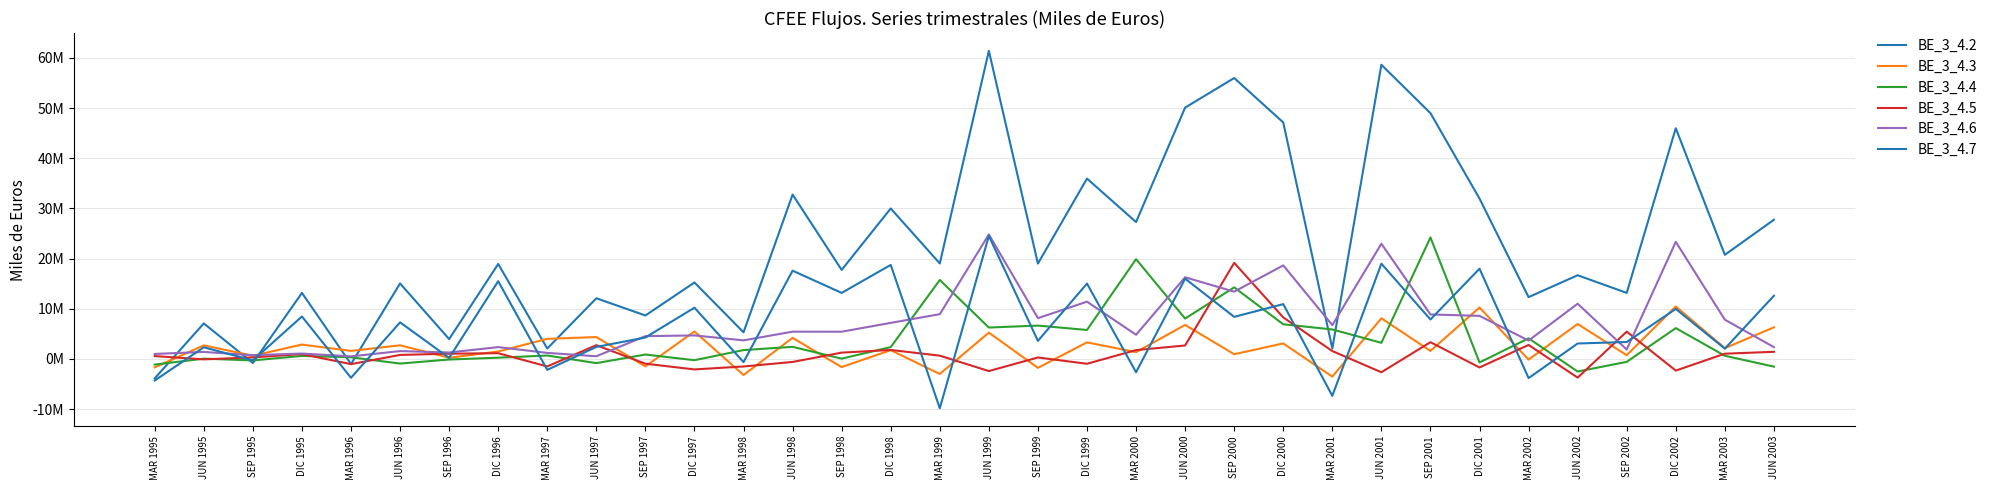

What is the difference between the highest and lowest values at MAR 1998?

8512292